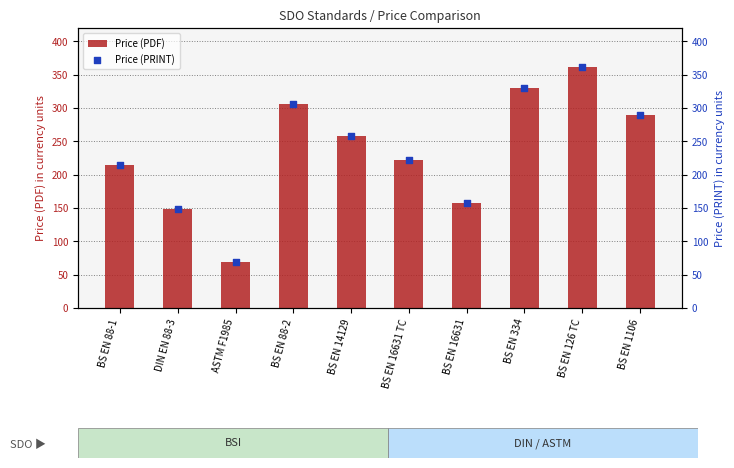

What are all the series names shown in the legend?

Price (PDF), Price (PRINT)